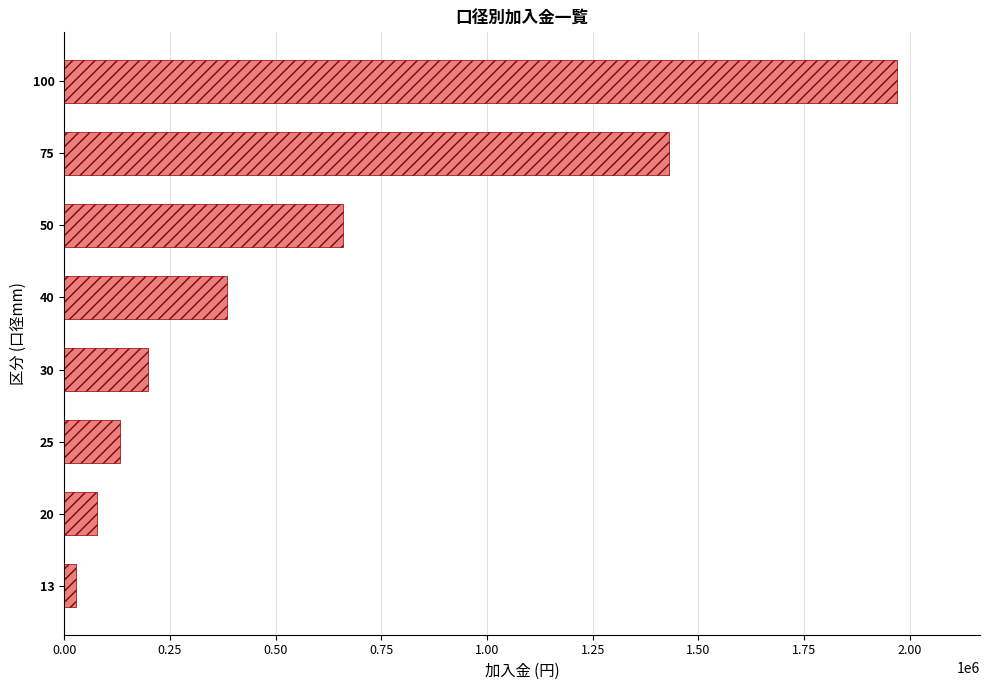

List the labels in order of value, smallest first.

13, 20, 25, 30, 40, 50, 75, 100